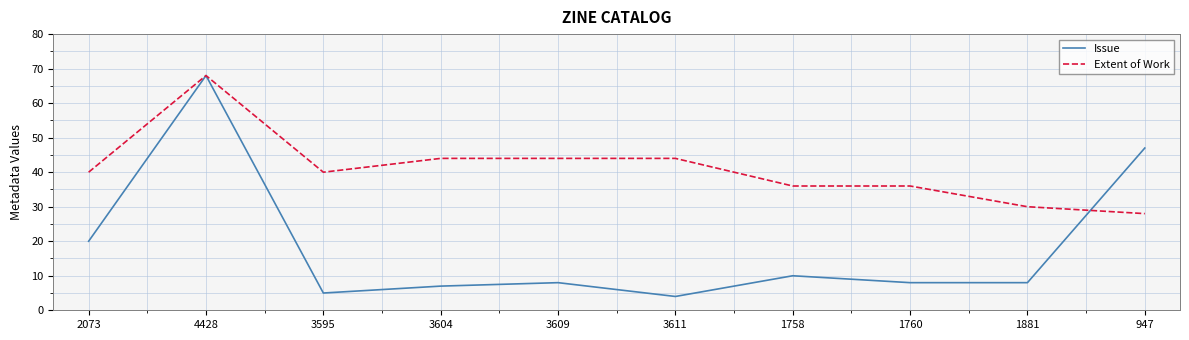

What is the maximum value for Extent of Work?

68